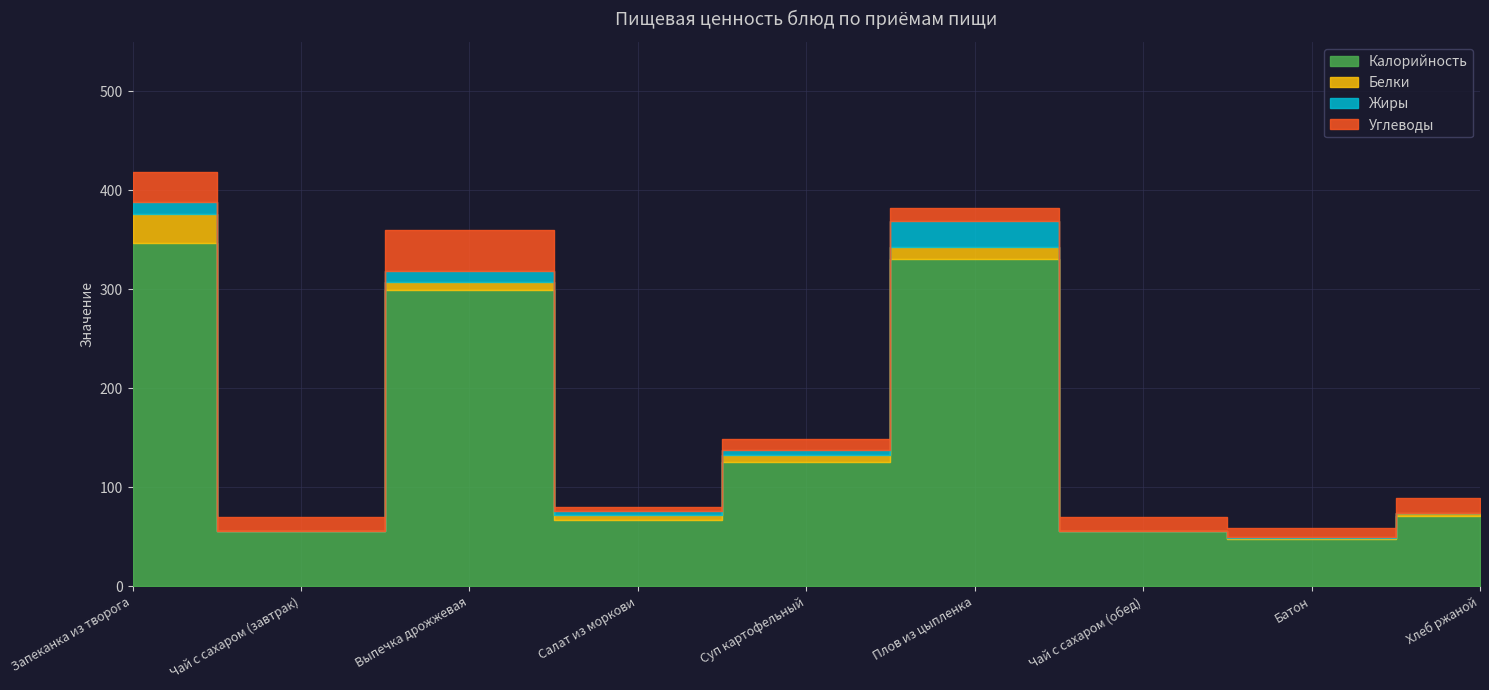

True or false: Калорийность has a value of 347 at Запеканка из творога.

True